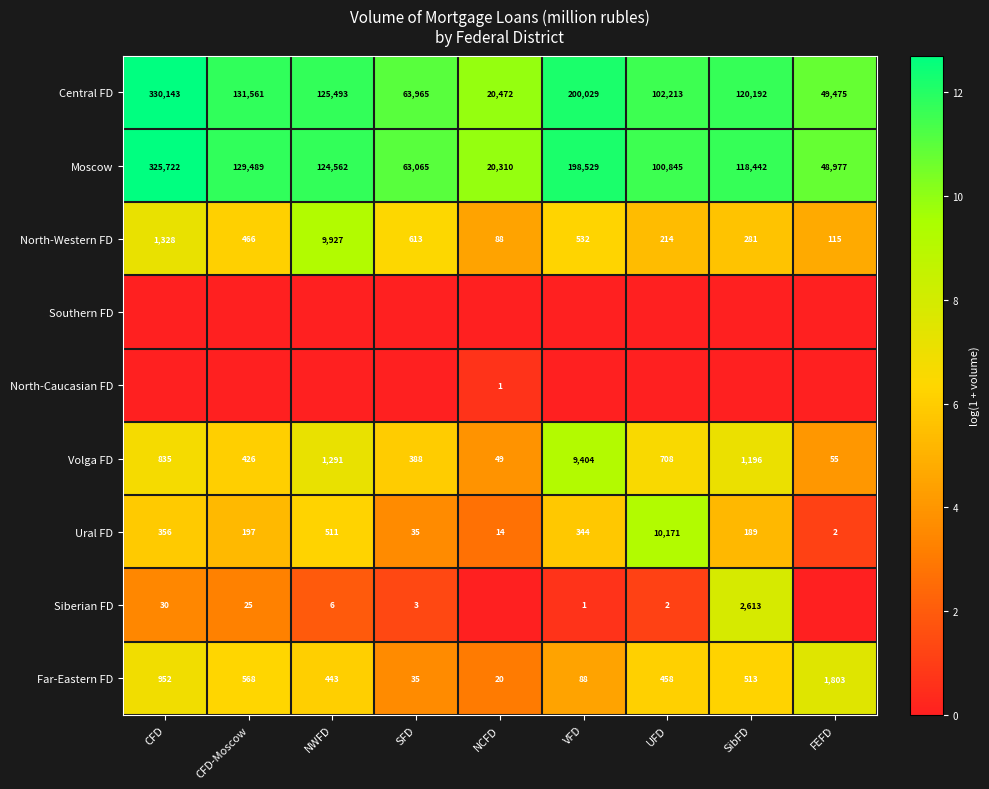

List the labels in order of Far-Eastern FD value, smallest first.

NCFD, SFD, VFD, NWFD, UFD, SibFD, CFD-Moscow, CFD, FEFD